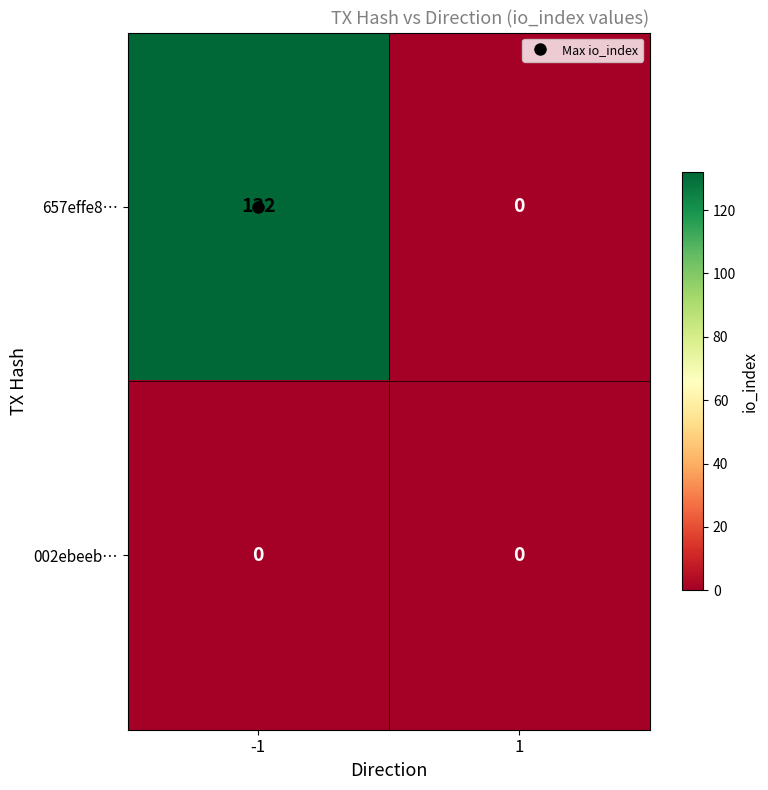

Which series has the largest total across all categories?

657effe8…